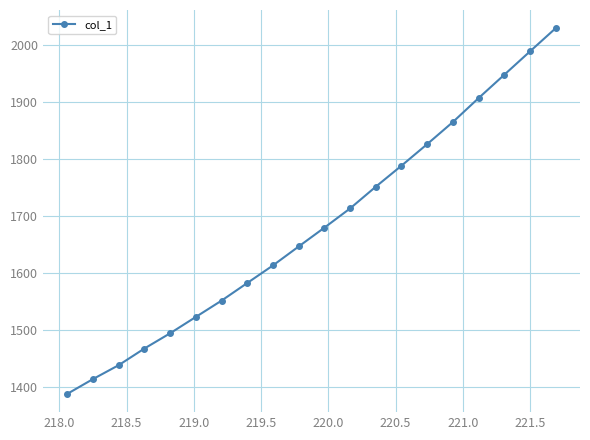

How many data points are above 1680?

10